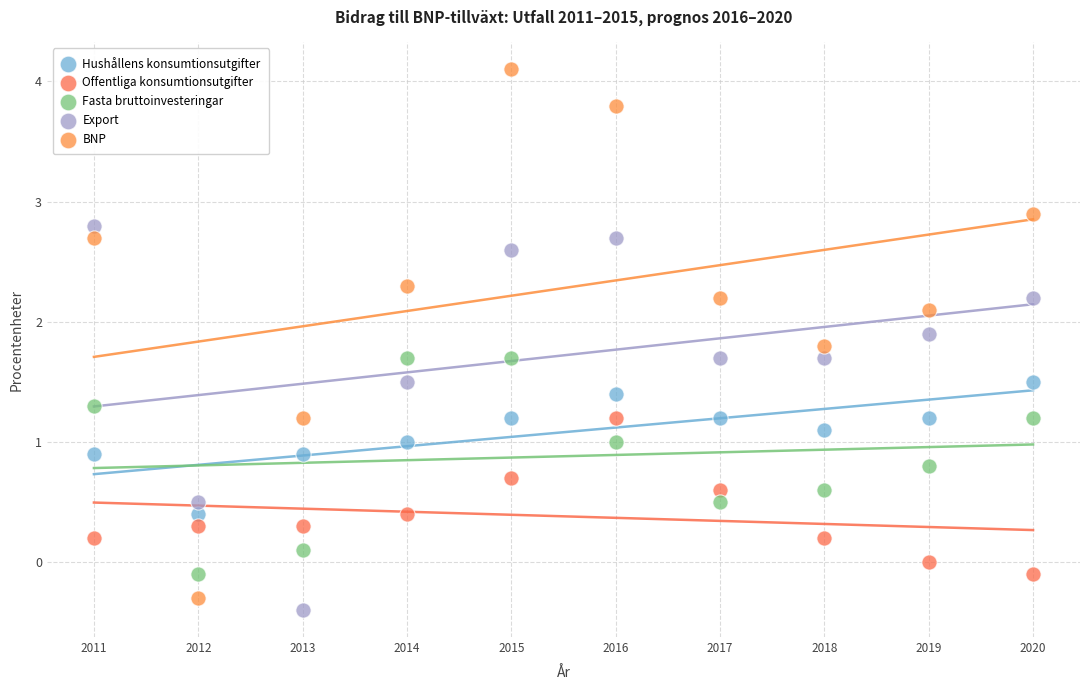

Across all data points, what is the range of Y values (max minus min)?

4.5